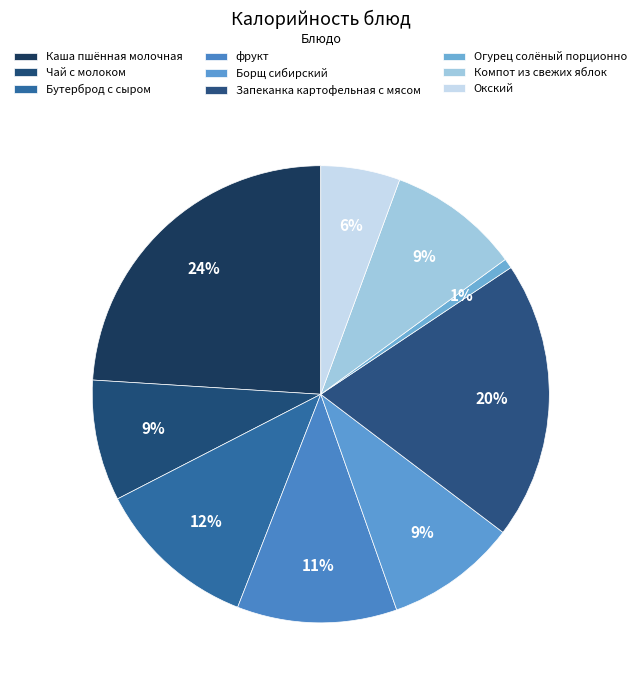

How many slices are in this pie chart?

9